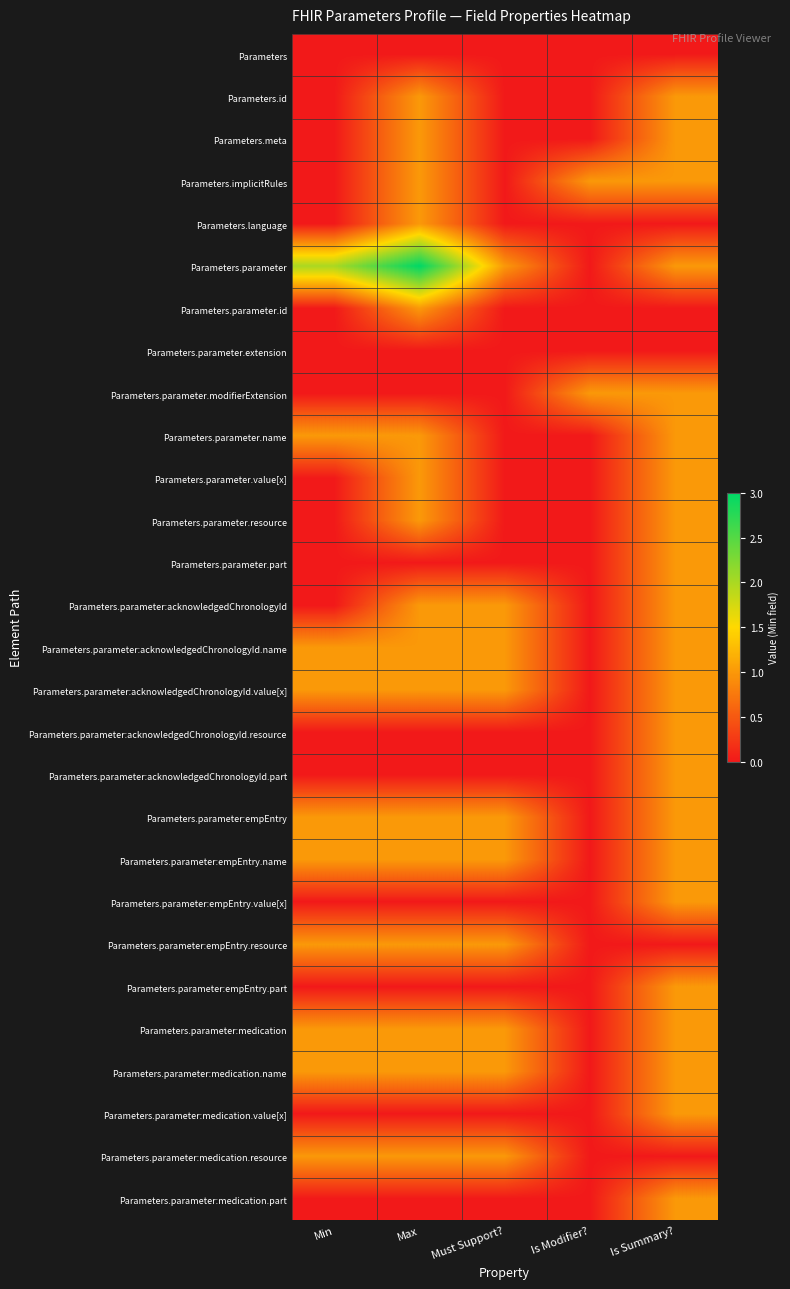

Reading left to right, extract all data points from this chart.

Parameters: Min=0	Max=0	Must Support?=0	Is Modifier?=0	Is Summary?=0
Parameters.id: Min=0	Max=1	Must Support?=0	Is Modifier?=0	Is Summary?=1
Parameters.meta: Min=0	Max=1	Must Support?=0	Is Modifier?=0	Is Summary?=1
Parameters.implicitRules: Min=0	Max=1	Must Support?=0	Is Modifier?=1	Is Summary?=1
Parameters.language: Min=0	Max=1	Must Support?=0	Is Modifier?=0	Is Summary?=0
Parameters.parameter: Min=2	Max=3	Must Support?=1	Is Modifier?=0	Is Summary?=1
Parameters.parameter.id: Min=0	Max=1	Must Support?=0	Is Modifier?=0	Is Summary?=0
Parameters.parameter.extension: Min=0	Max=0	Must Support?=0	Is Modifier?=0	Is Summary?=0
Parameters.parameter.modifierExtension: Min=0	Max=0	Must Support?=0	Is Modifier?=1	Is Summary?=1
Parameters.parameter.name: Min=1	Max=1	Must Support?=0	Is Modifier?=0	Is Summary?=1
Parameters.parameter.value[x]: Min=0	Max=1	Must Support?=0	Is Modifier?=0	Is Summary?=1
Parameters.parameter.resource: Min=0	Max=1	Must Support?=0	Is Modifier?=0	Is Summary?=1
Parameters.parameter.part: Min=0	Max=0	Must Support?=0	Is Modifier?=0	Is Summary?=1
Parameters.parameter:acknowledgedChronologyId: Min=0	Max=1	Must Support?=1	Is Modifier?=0	Is Summary?=1
Parameters.parameter:acknowledgedChronologyId.name: Min=1	Max=1	Must Support?=1	Is Modifier?=0	Is Summary?=1
Parameters.parameter:acknowledgedChronologyId.value[x]: Min=1	Max=1	Must Support?=1	Is Modifier?=0	Is Summary?=1
Parameters.parameter:acknowledgedChronologyId.resource: Min=0	Max=0	Must Support?=0	Is Modifier?=0	Is Summary?=1
Parameters.parameter:acknowledgedChronologyId.part: Min=0	Max=0	Must Support?=0	Is Modifier?=0	Is Summary?=1
Parameters.parameter:empEntry: Min=1	Max=1	Must Support?=1	Is Modifier?=0	Is Summary?=1
Parameters.parameter:empEntry.name: Min=1	Max=1	Must Support?=1	Is Modifier?=0	Is Summary?=1
Parameters.parameter:empEntry.value[x]: Min=0	Max=0	Must Support?=0	Is Modifier?=0	Is Summary?=1
Parameters.parameter:empEntry.resource: Min=1	Max=1	Must Support?=1	Is Modifier?=0	Is Summary?=0
Parameters.parameter:empEntry.part: Min=0	Max=0	Must Support?=0	Is Modifier?=0	Is Summary?=1
Parameters.parameter:medication: Min=1	Max=1	Must Support?=1	Is Modifier?=0	Is Summary?=1
Parameters.parameter:medication.name: Min=1	Max=1	Must Support?=1	Is Modifier?=0	Is Summary?=1
Parameters.parameter:medication.value[x]: Min=0	Max=0	Must Support?=0	Is Modifier?=0	Is Summary?=1
Parameters.parameter:medication.resource: Min=1	Max=1	Must Support?=1	Is Modifier?=0	Is Summary?=0
Parameters.parameter:medication.part: Min=0	Max=0	Must Support?=0	Is Modifier?=0	Is Summary?=1